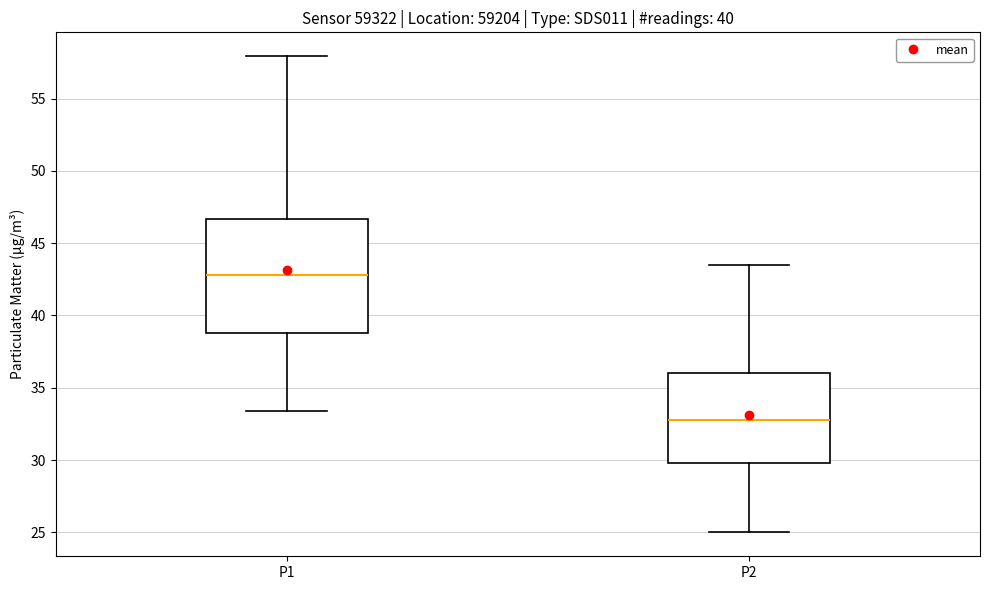

Where does the median line of the box for P1 sit on the y-axis? The values are not printed on the chart, so give them approximately, as read against the axis.

43.0